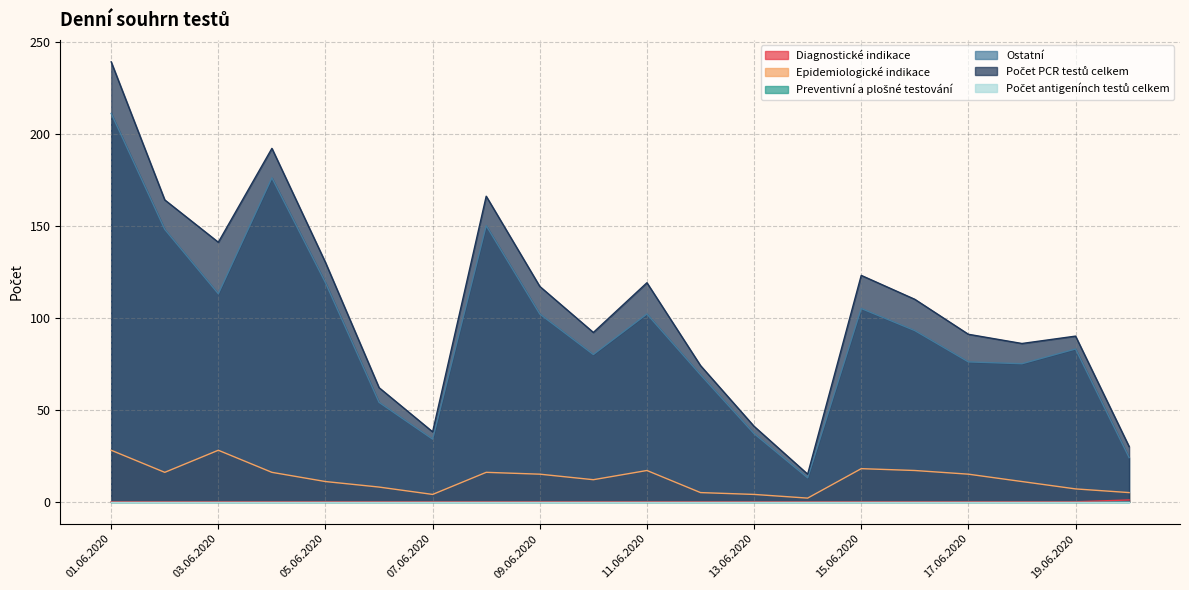

Does the chart display data point markers on the line(s)?

No